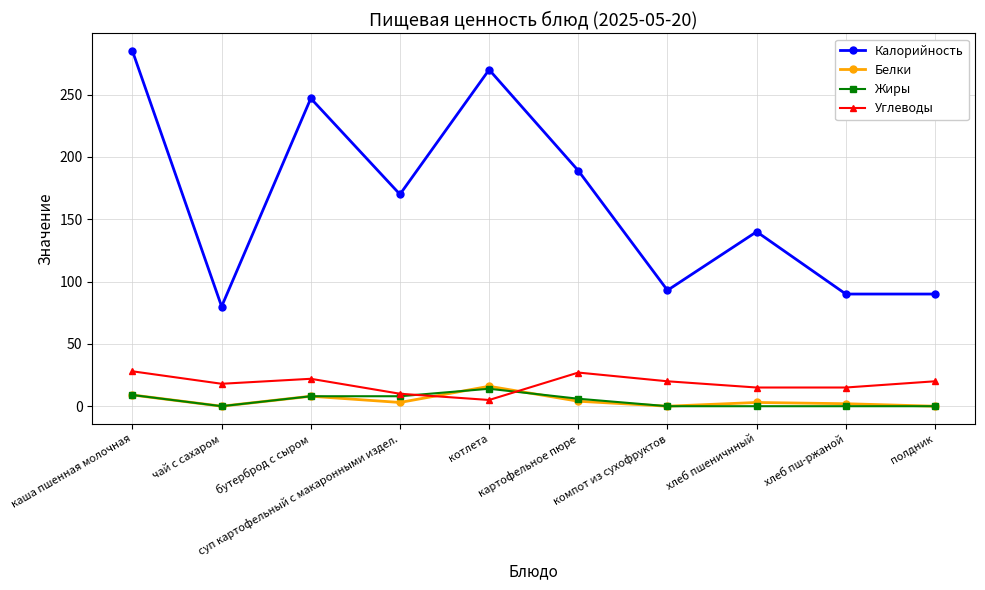

What is the greatest value displayed?

285